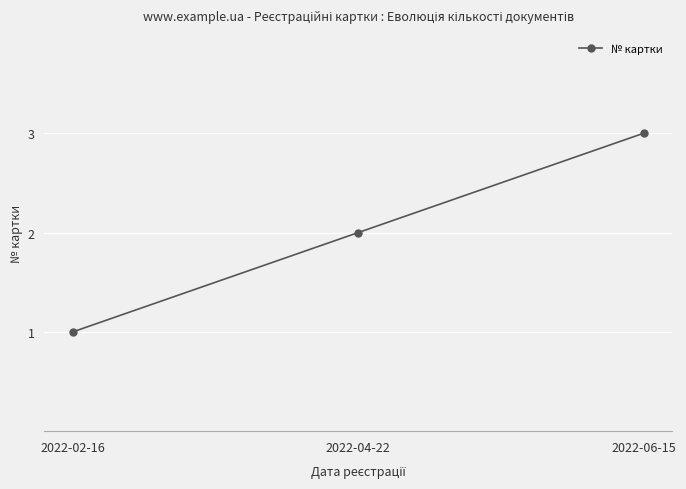

What is the sum of all values?

6